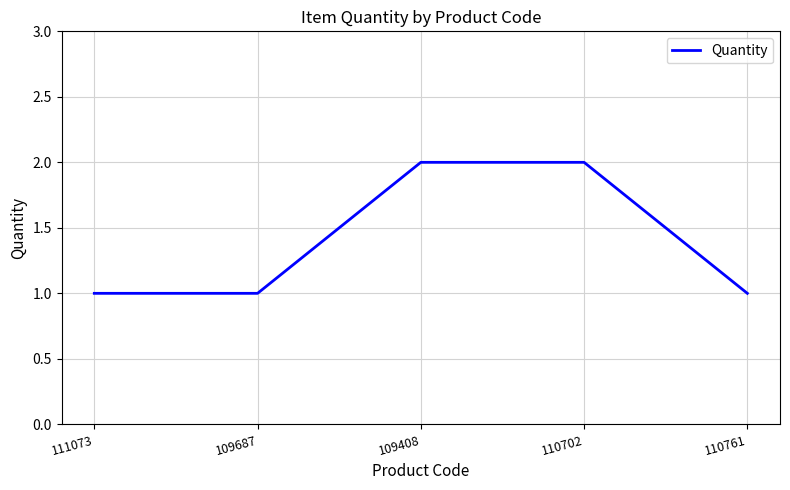

What is the maximum value shown in the chart?

2